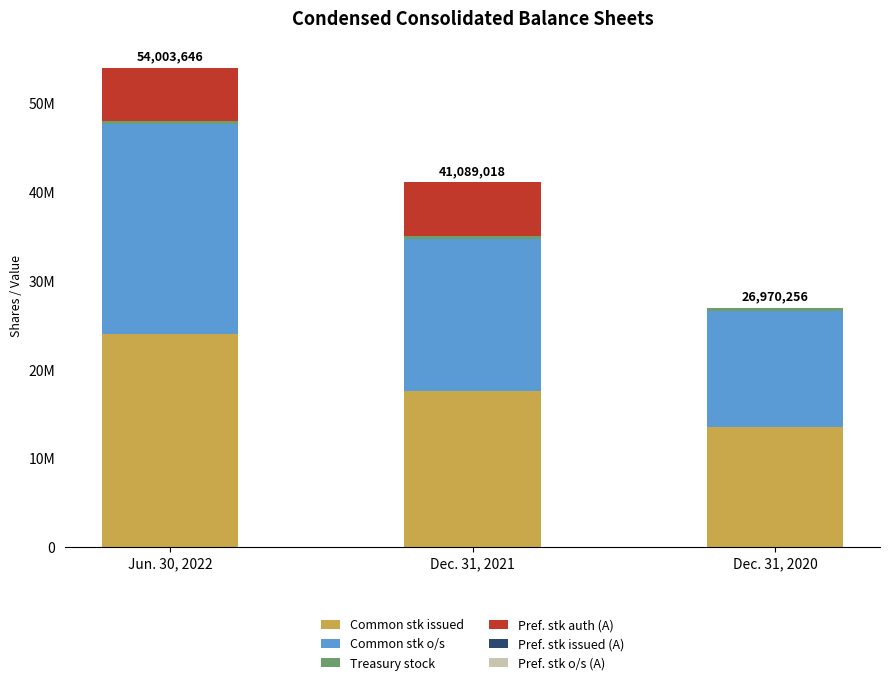

Does the chart contain stacked bars?

Yes